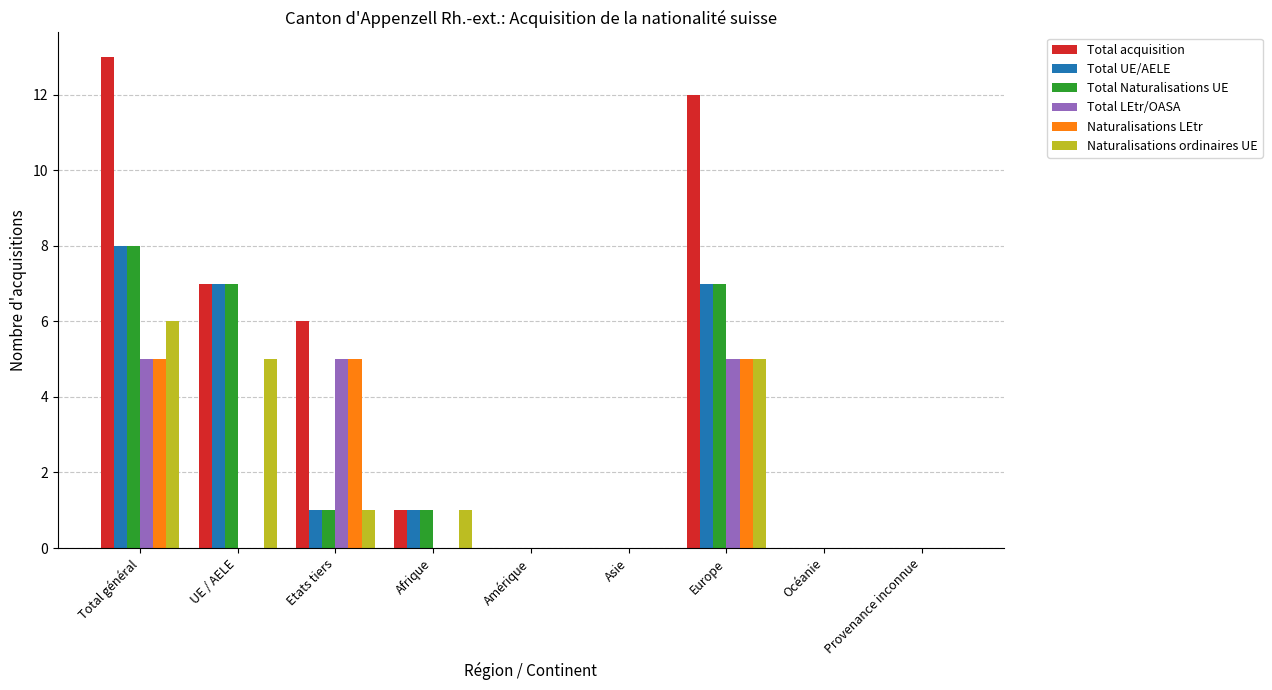

The value of Total LEtr/OASA at UE / AELE is 0. True or false?

True